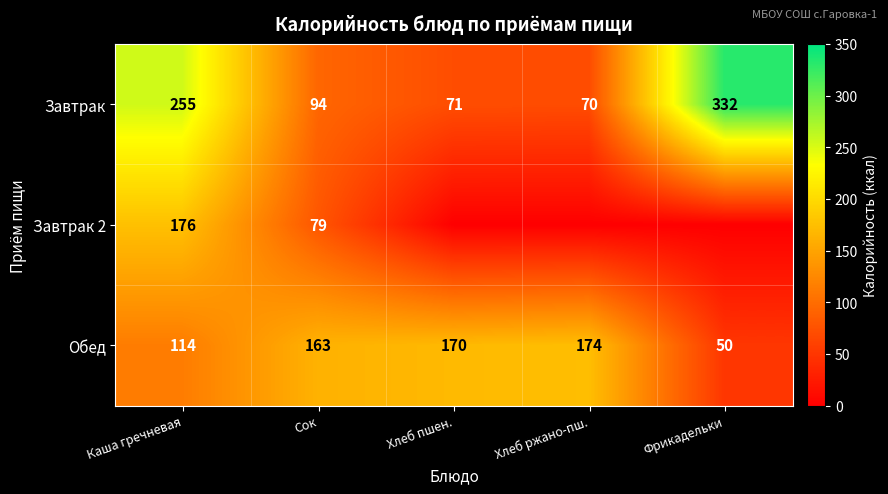

List the labels in order of Завтрак value, largest first.

Фрикадельки, Каша гречневая, Сок, Хлеб пшен., Хлеб ржано-пш.